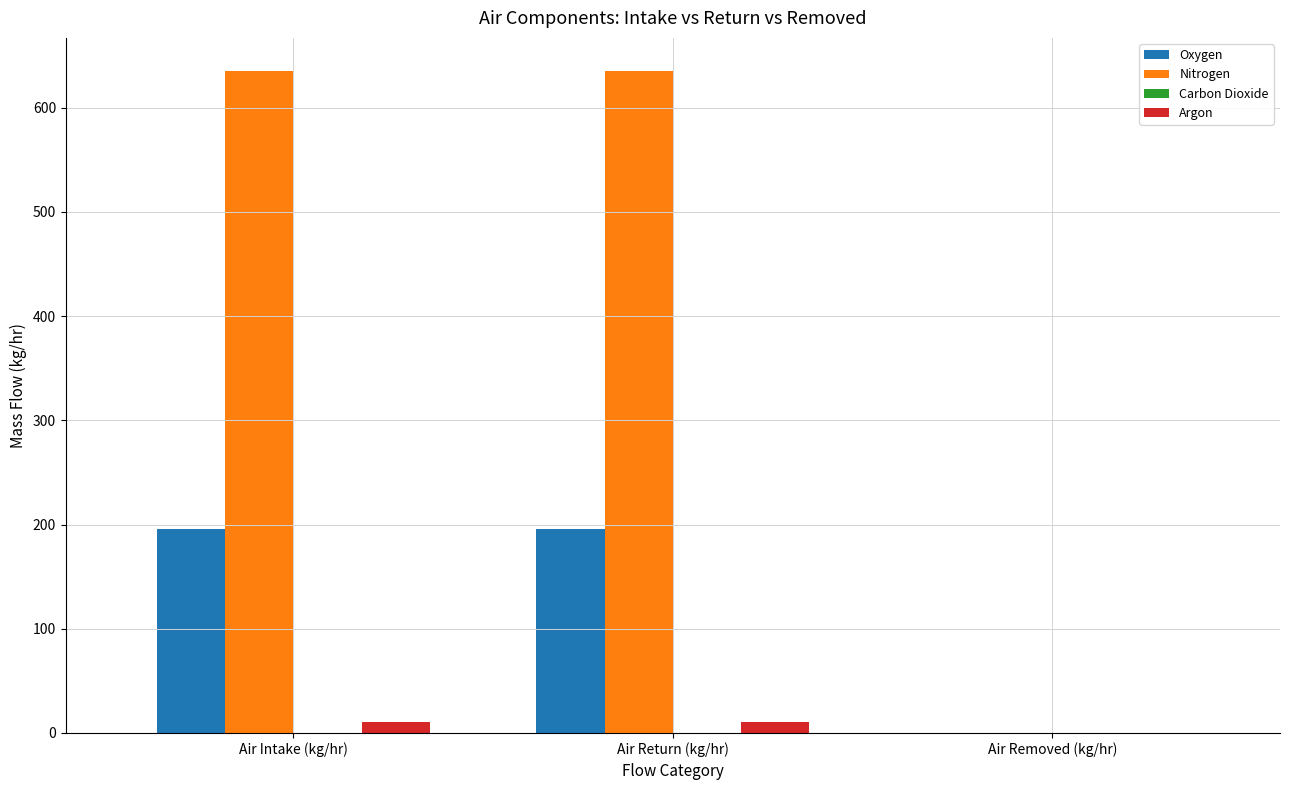

The Oxygen series shows 195.3 at Air Return (kg/hr). True or false?

True